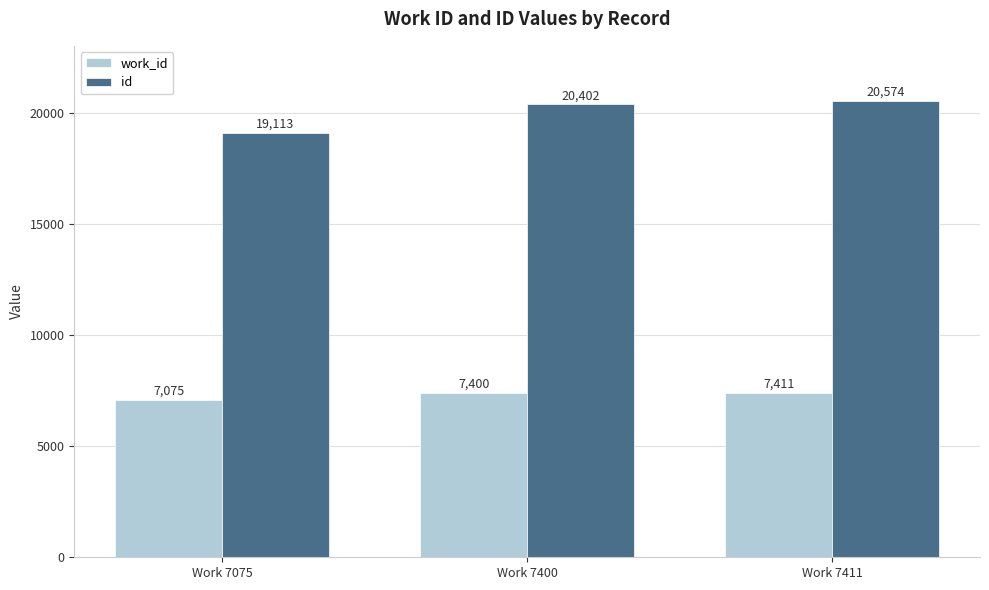

What is the sum of all work_id values?

21886